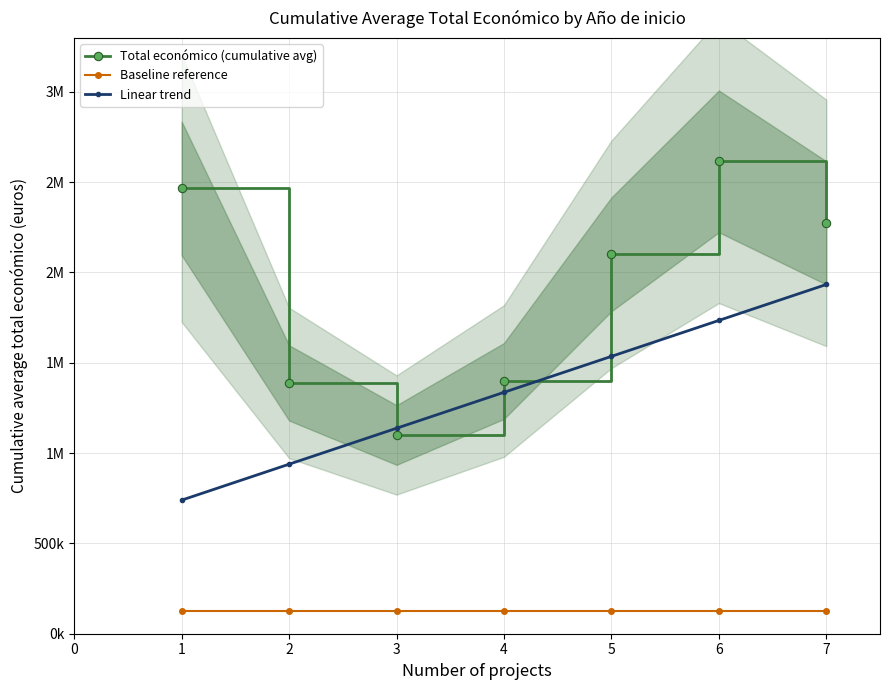

The Baseline reference series shows 123228.6 at 4. True or false?

True